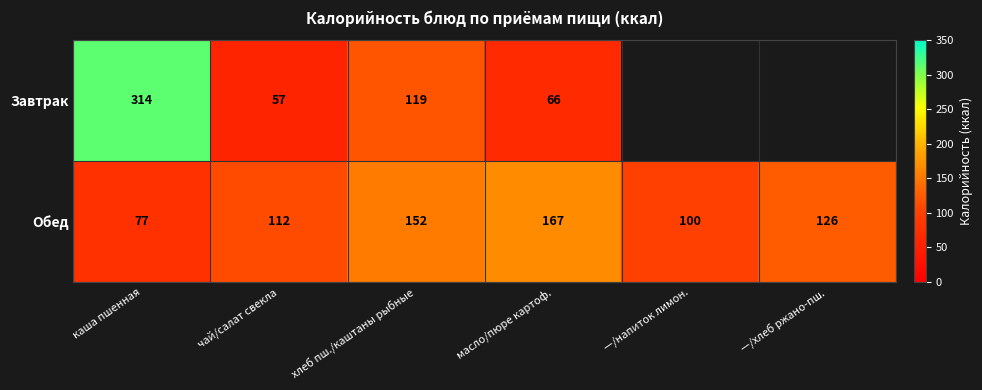

What is the difference between the maximum and second lowest values in the Обед series?

67